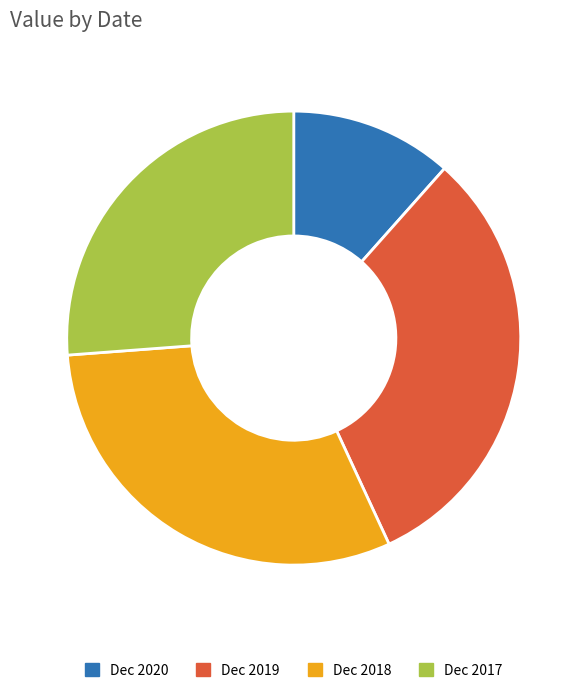

Is the sum of Dec 2020 and Dec 2017 greater than half?

No